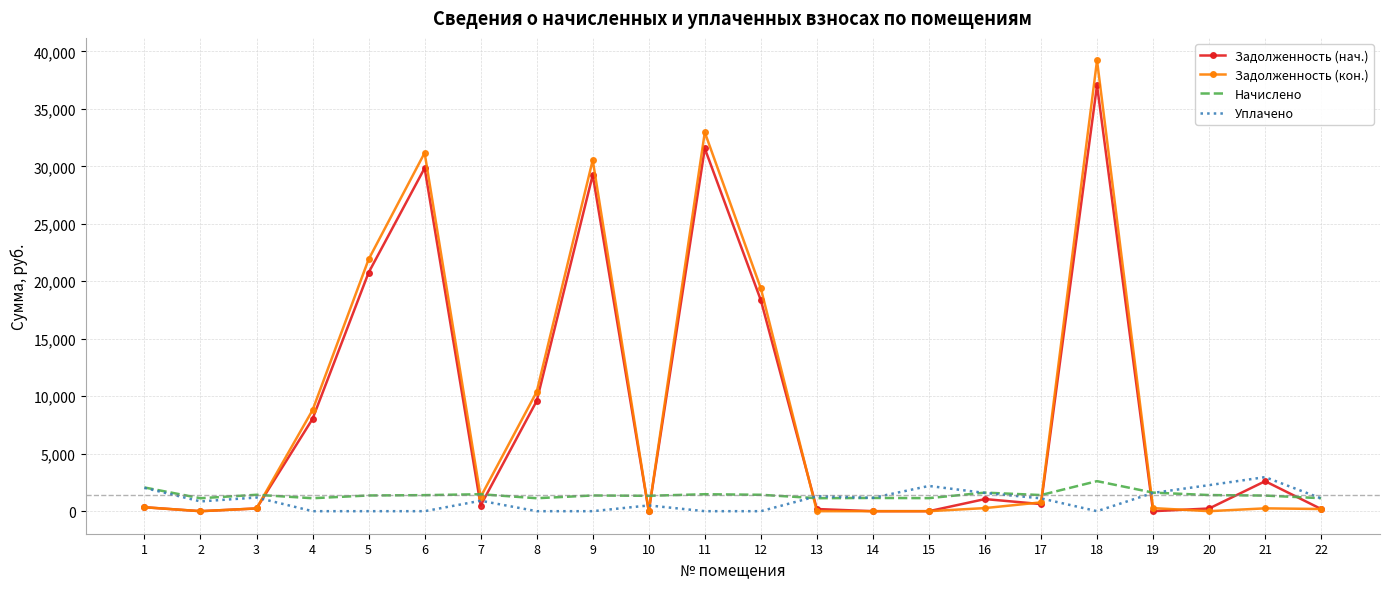

Which series has the largest range (max minus min)?

Задолженность (кон.)